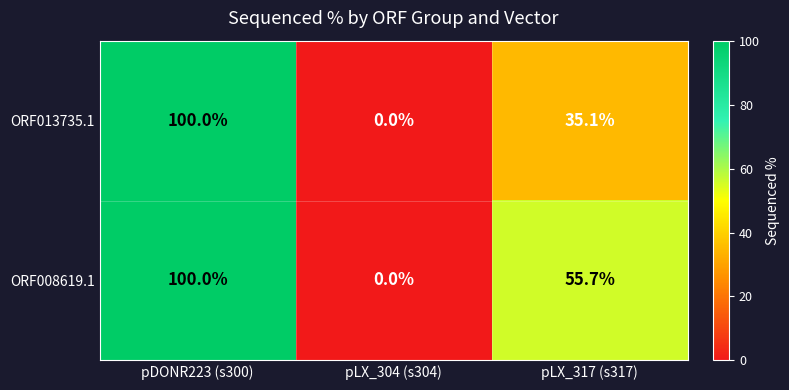

At which label does ORF008619.1 reach its peak?

pDONR223 (s300)